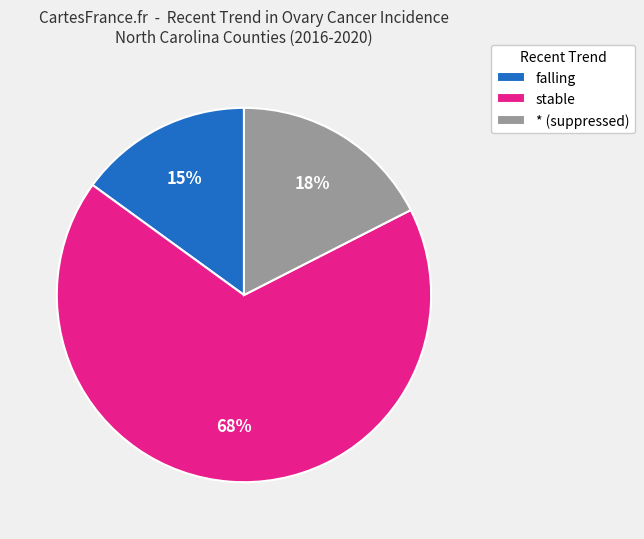

Count the number of slices in the pie.

3